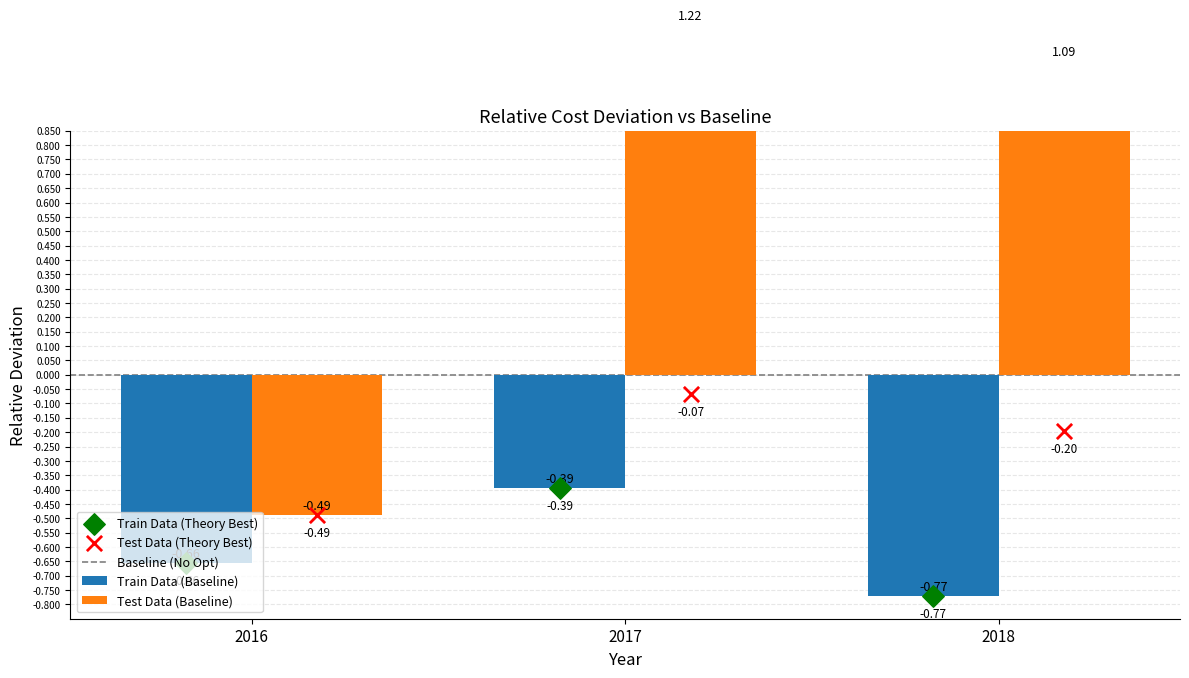

What is the total value across all series at 2017?

0.4